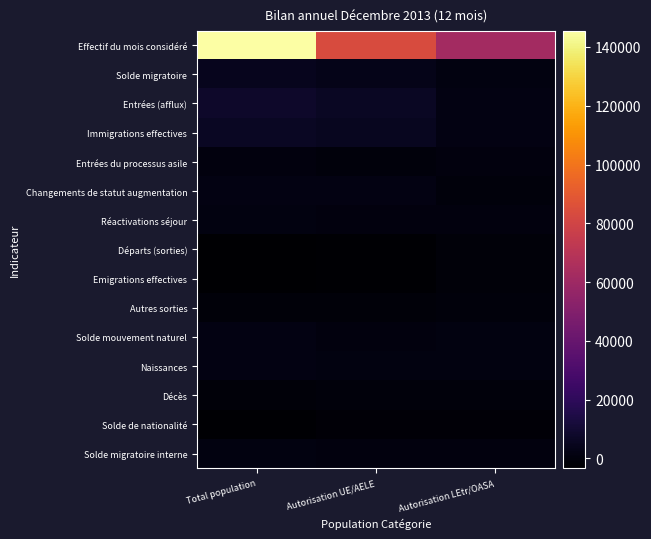

Which series has the largest range (max minus min)?

Effectif du mois considéré